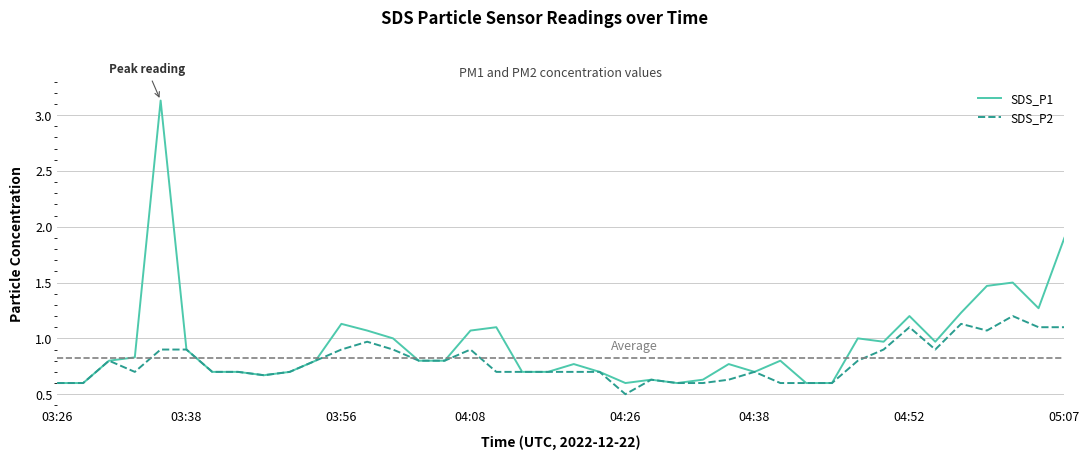

Rank the series by their maximum value, from lowest to highest.

SDS_P2, SDS_P1